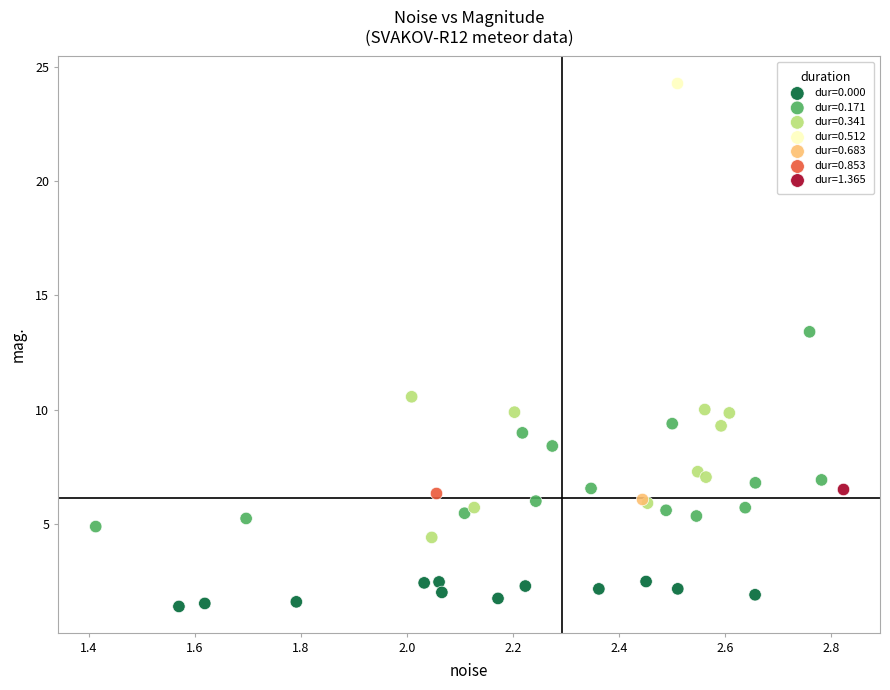

Which series reaches the minimum Y coordinate?

dur=0.000